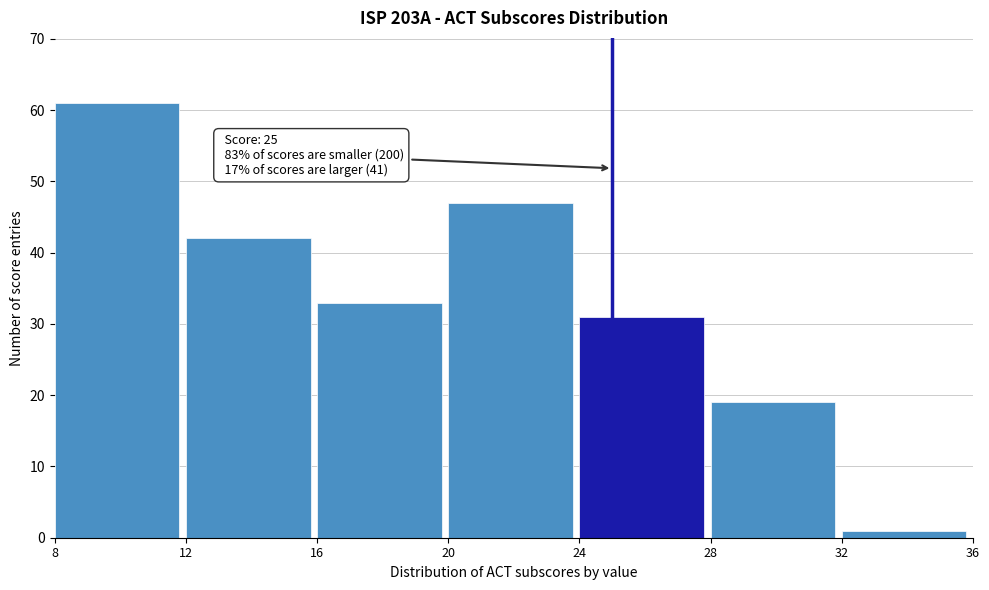

Which range on the x-axis has the tallest bar?

8 to 12